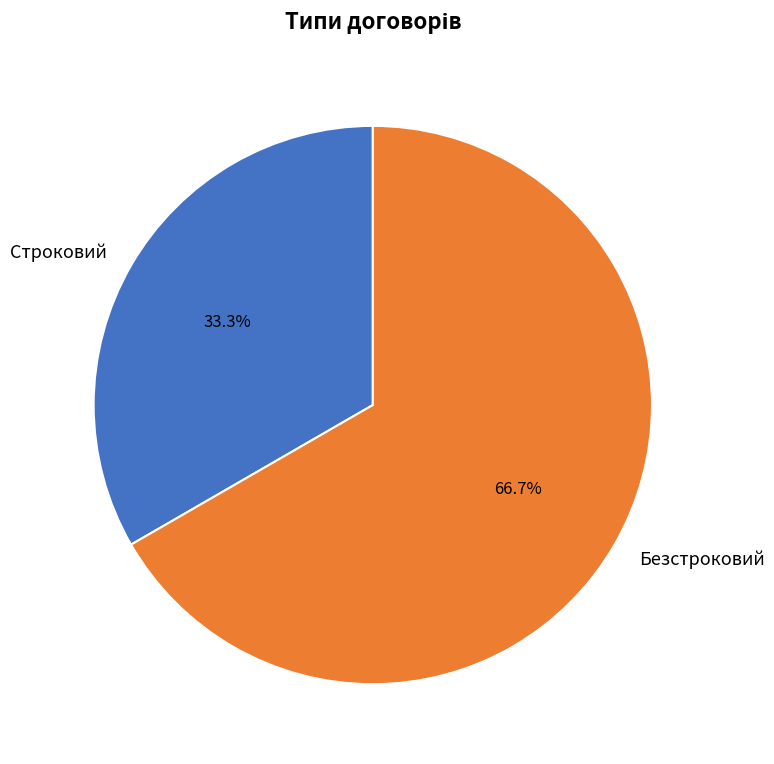

To the nearest percent, what is the average slice percentage?

50%